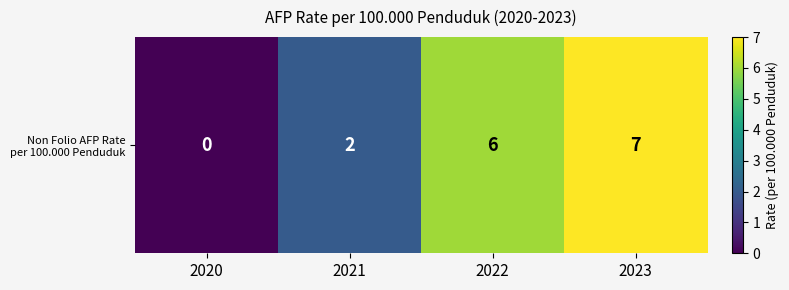

What is the change in value from 2022 to 2023?

+1